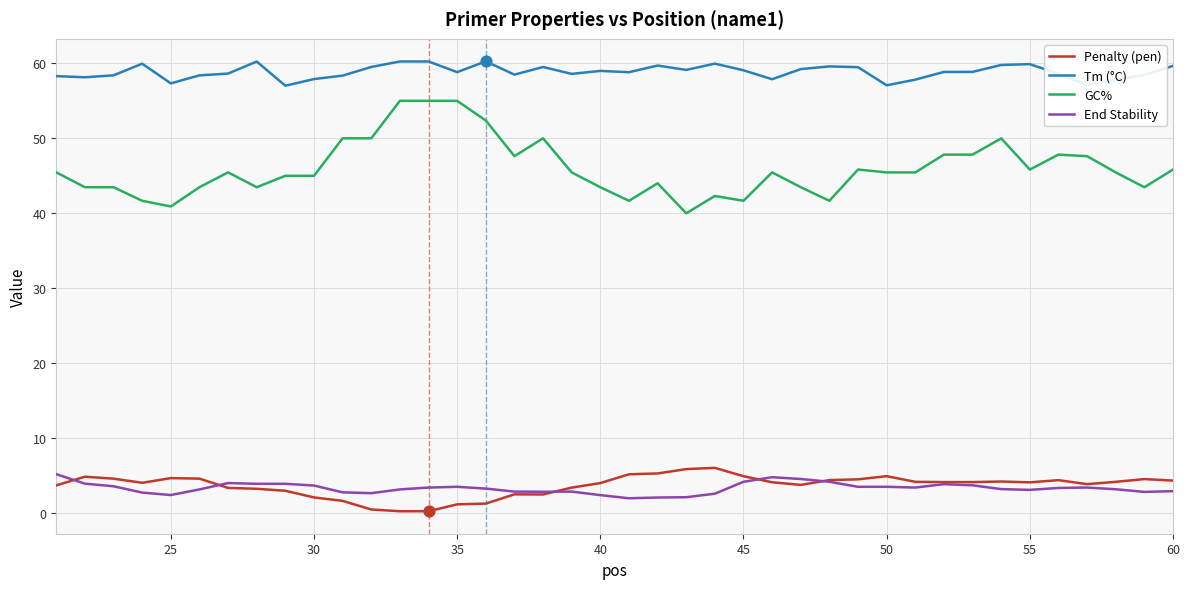

Which series has the largest range (max minus min)?

GC%